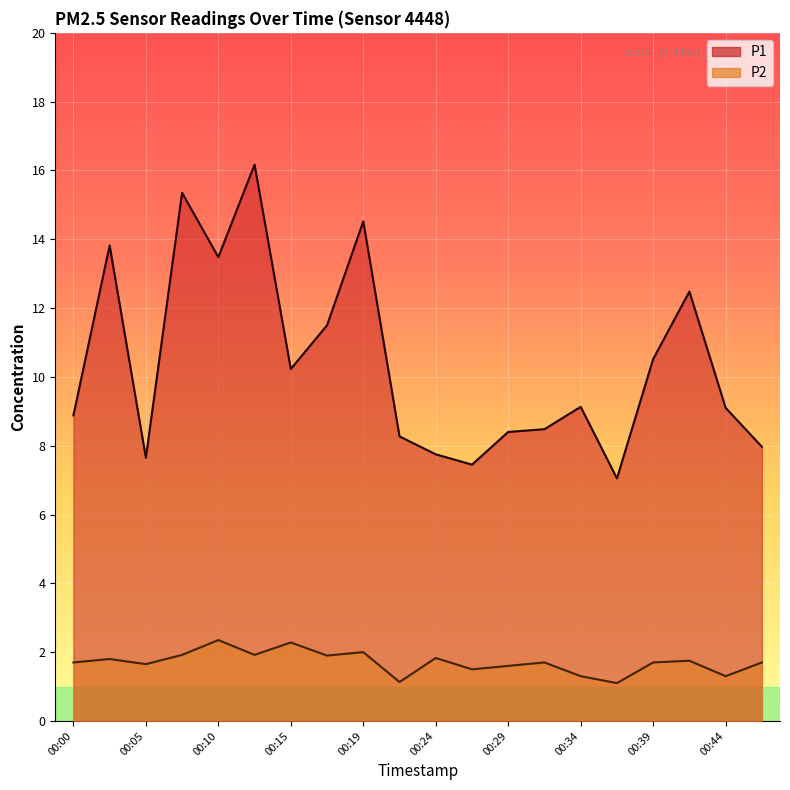

In P2 line, how many points are higher than both neighbors (excluding endpoints)?

7